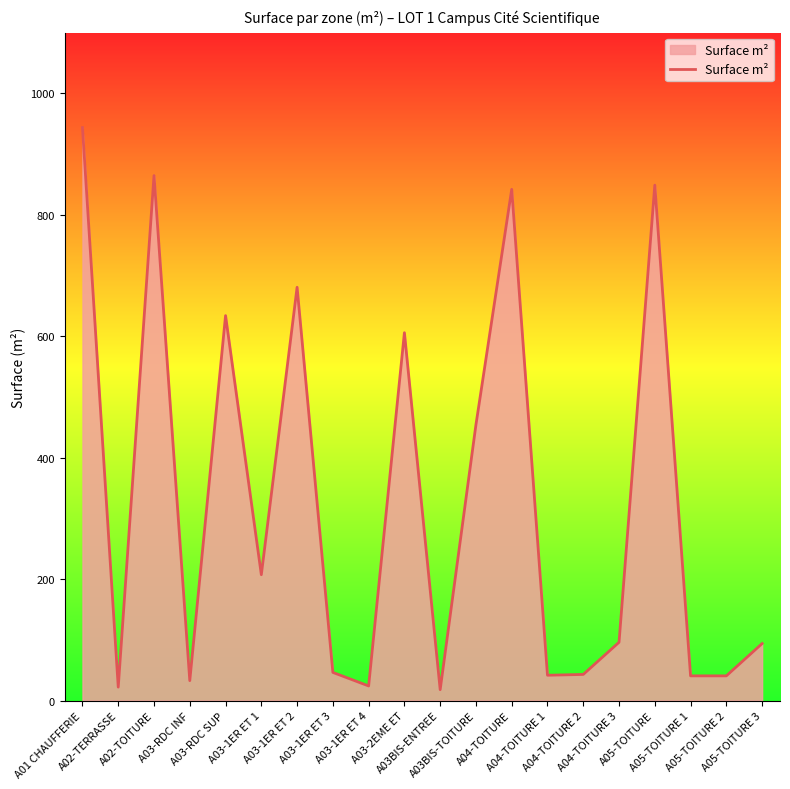

What is the difference between the maximum and minimum values?

925.6